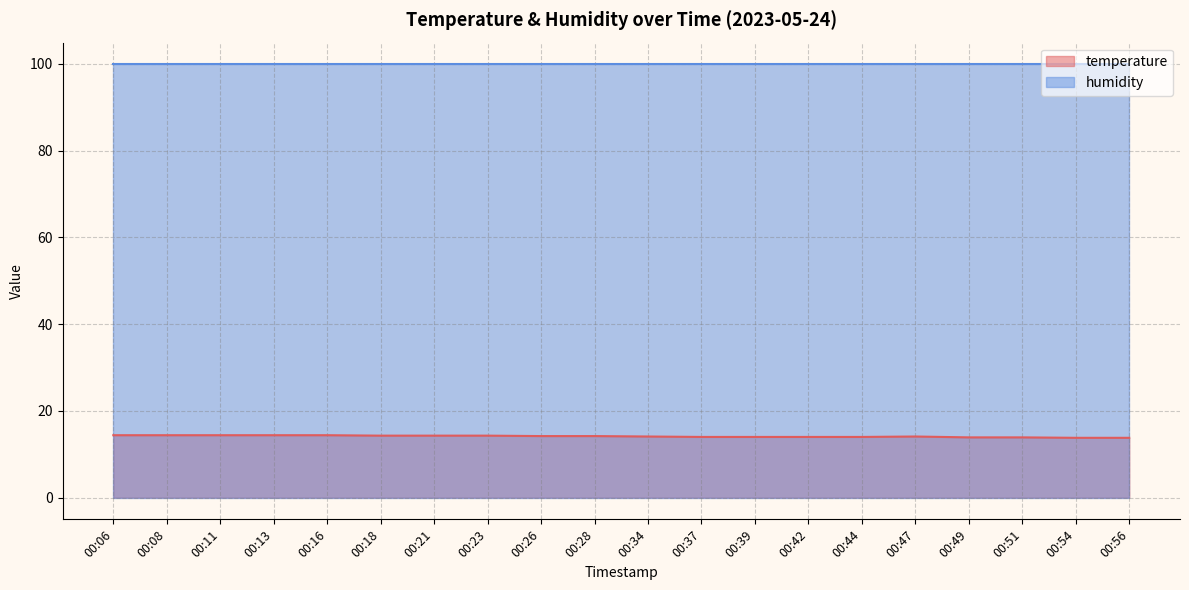

How many data points are less than 14?

4